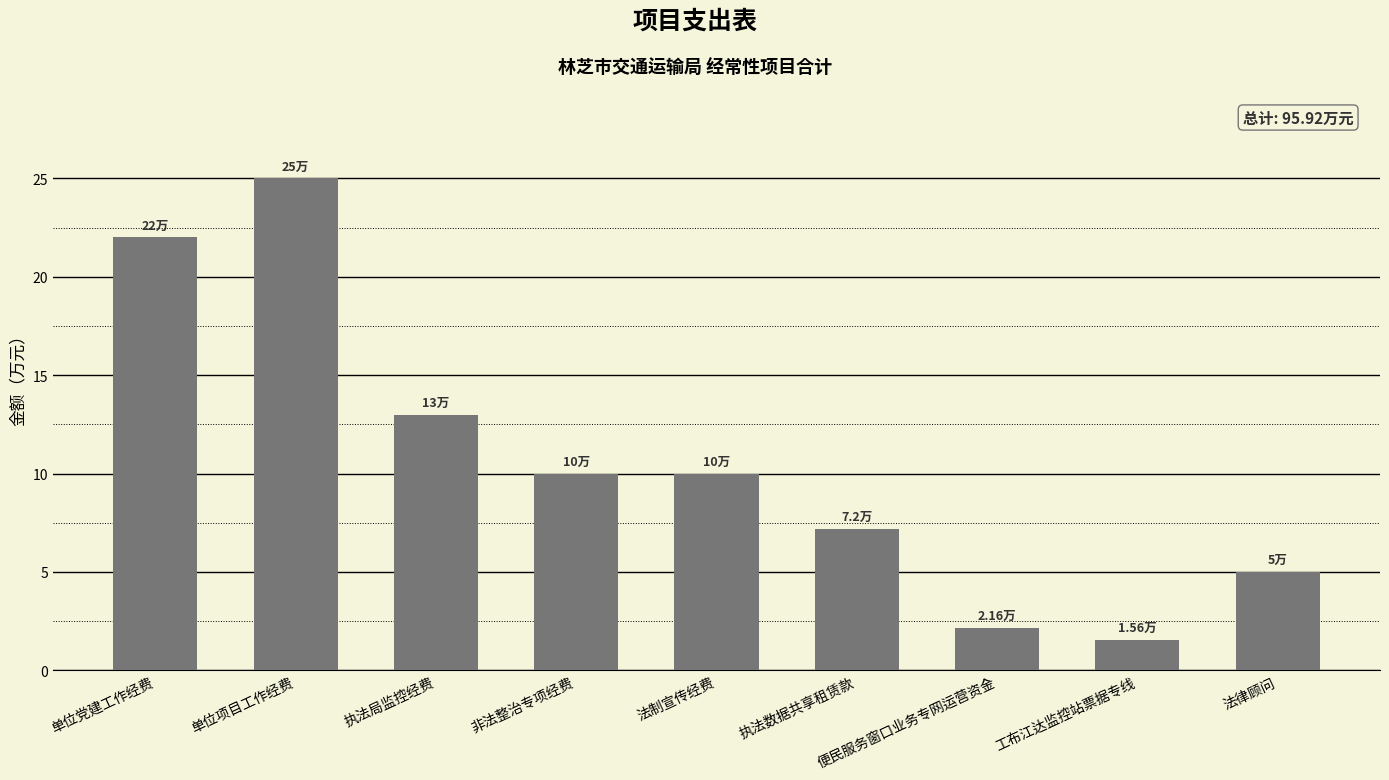

Reading right to left, list all the values displayed in this chart.

5.0	1.6	2.2	7.2	10.0	10.0	13.0	25.0	22.0